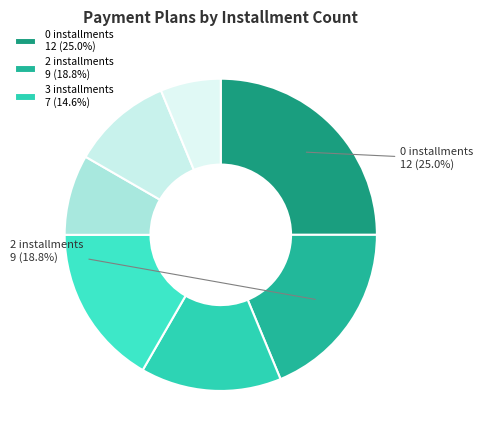

Rank the categories by value from lowest to highest.

8 installments, 5 installments, 6 installments, 3 installments, 4 installments, 2 installments, 0 installments